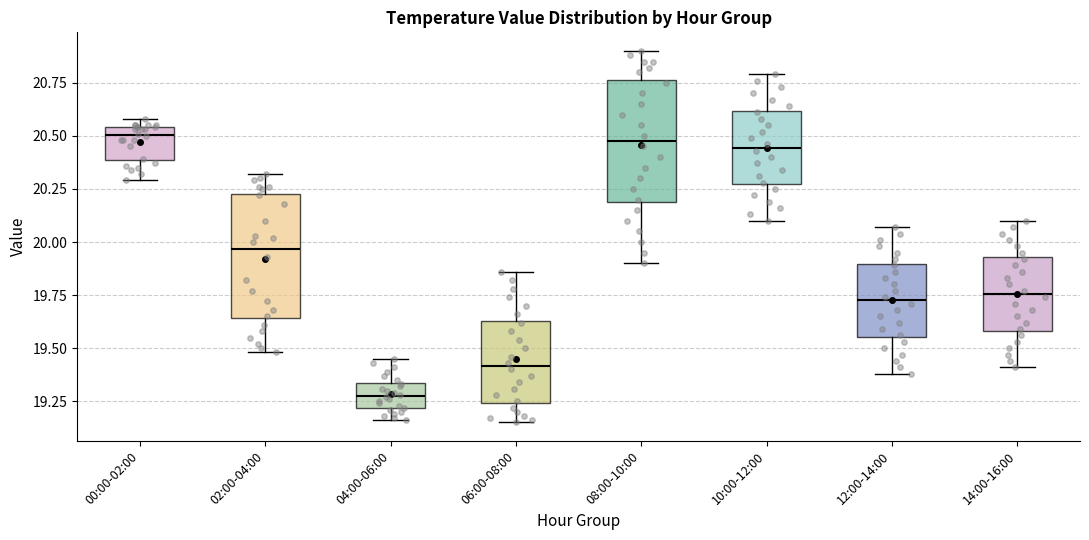

Reading left to right, read every box against the y-axis: the position of its median line, the range the box covers, and the ends of its whiskers. The values are not printed on the chart, so give them approximately, as read against the axis.

00:00-02:00: median 20.50, box 20.40 to 20.55, whiskers 20.30 to 20.60
02:00-04:00: median 19.95, box 19.65 to 20.25, whiskers 19.50 to 20.30
04:00-06:00: median 19.30, box 19.20 to 19.35, whiskers 19.15 to 19.45
06:00-08:00: median 19.40, box 19.25 to 19.65, whiskers 19.15 to 19.85
08:00-10:00: median 20.50, box 20.20 to 20.75, whiskers 19.90 to 20.90
10:00-12:00: median 20.45, box 20.25 to 20.60, whiskers 20.10 to 20.80
12:00-14:00: median 19.75, box 19.55 to 19.90, whiskers 19.40 to 20.05
14:00-16:00: median 19.75, box 19.60 to 19.95, whiskers 19.40 to 20.10